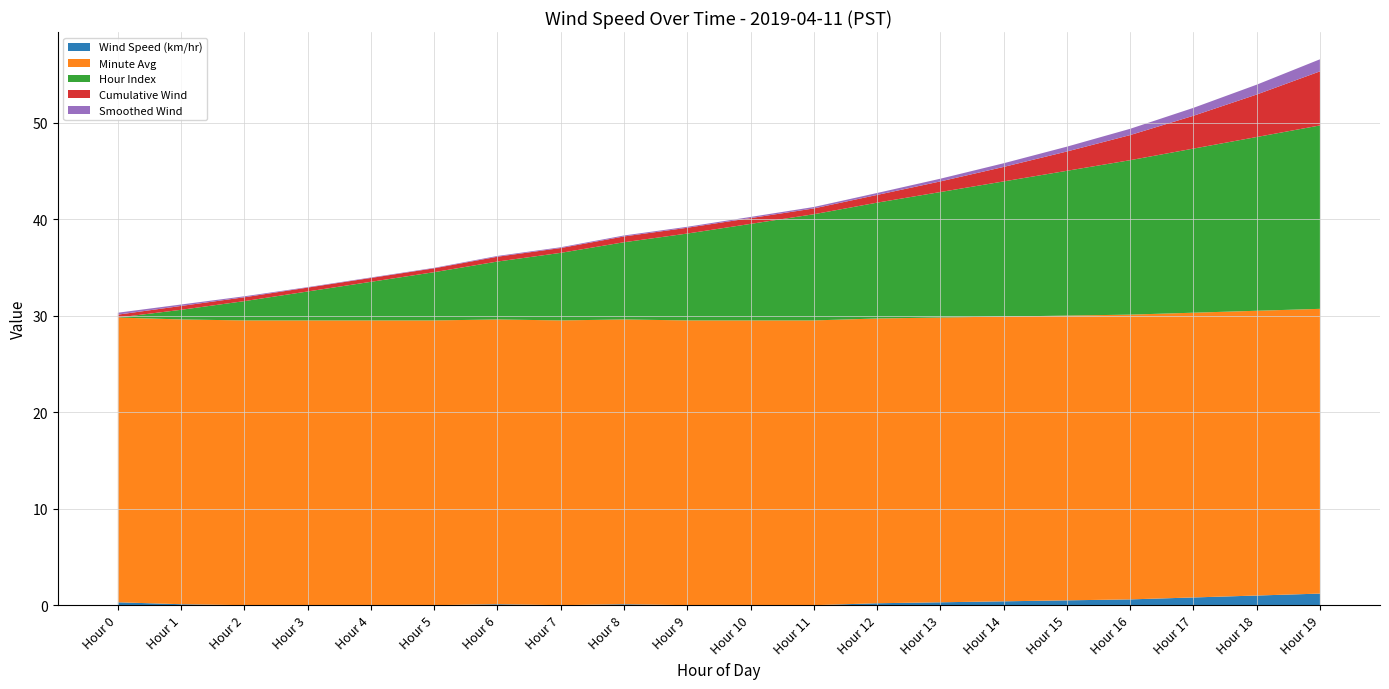

Reading left to right, what are all the values shown in this chart?

Wind Speed (km/hr): Hour 0=0.3	Hour 1=0.1	Hour 2=0.0	Hour 3=0.0	Hour 4=0.0	Hour 5=0.0	Hour 6=0.1	Hour 7=0.0	Hour 8=0.1	Hour 9=0.0	Hour 10=0.0	Hour 11=0.0	Hour 12=0.2	Hour 13=0.3	Hour 14=0.4	Hour 15=0.5	Hour 16=0.6	Hour 17=0.8	Hour 18=1.0	Hour 19=1.2
Minute Avg: Hour 0=29.5	Hour 1=29.5	Hour 2=29.5	Hour 3=29.5	Hour 4=29.5	Hour 5=29.5	Hour 6=29.5	Hour 7=29.5	Hour 8=29.5	Hour 9=29.5	Hour 10=29.5	Hour 11=29.5	Hour 12=29.5	Hour 13=29.5	Hour 14=29.5	Hour 15=29.5	Hour 16=29.5	Hour 17=29.5	Hour 18=29.5	Hour 19=29.5
Hour Index: Hour 0=0.0	Hour 1=1.0	Hour 2=2.0	Hour 3=3.0	Hour 4=4.0	Hour 5=5.0	Hour 6=6.0	Hour 7=7.0	Hour 8=8.0	Hour 9=9.0	Hour 10=10.0	Hour 11=11.0	Hour 12=12.0	Hour 13=13.0	Hour 14=14.0	Hour 15=15.0	Hour 16=16.0	Hour 17=17.0	Hour 18=18.0	Hour 19=19.0
Cumulative Wind: Hour 0=0.3	Hour 1=0.4	Hour 2=0.4	Hour 3=0.4	Hour 4=0.4	Hour 5=0.4	Hour 6=0.5	Hour 7=0.5	Hour 8=0.6	Hour 9=0.6	Hour 10=0.6	Hour 11=0.6	Hour 12=0.8	Hour 13=1.1	Hour 14=1.5	Hour 15=2.0	Hour 16=2.6	Hour 17=3.4	Hour 18=4.4	Hour 19=5.6
Smoothed Wind: Hour 0=0.2	Hour 1=0.1	Hour 2=0.1	Hour 3=0.1	Hour 4=0.1	Hour 5=0.1	Hour 6=0.1	Hour 7=0.1	Hour 8=0.1	Hour 9=0.1	Hour 10=0.1	Hour 11=0.1	Hour 12=0.2	Hour 13=0.3	Hour 14=0.4	Hour 15=0.5	Hour 16=0.7	Hour 17=0.8	Hour 18=1.0	Hour 19=1.2